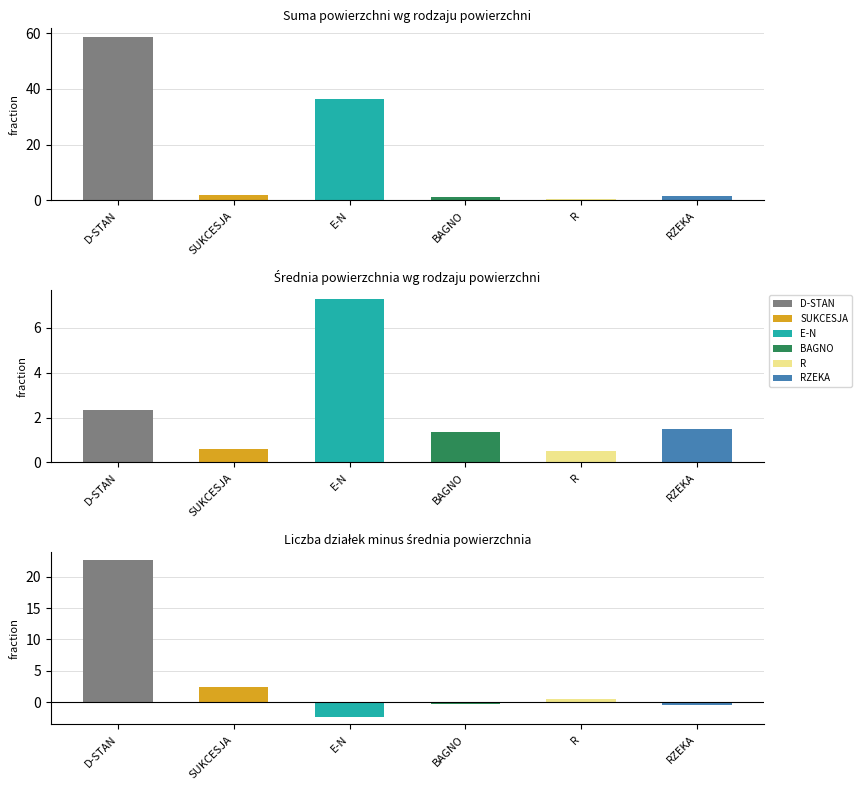

How many data points are less than 1?

1